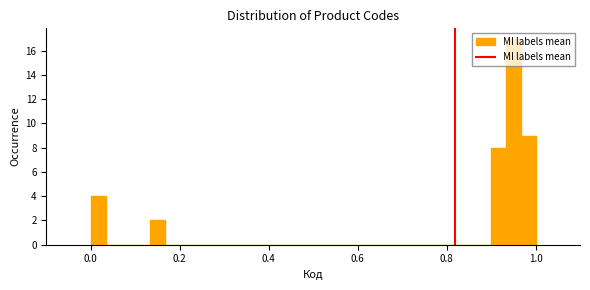

Read against the x-axis, roughly where is the centre of the tallest bar?

0.96